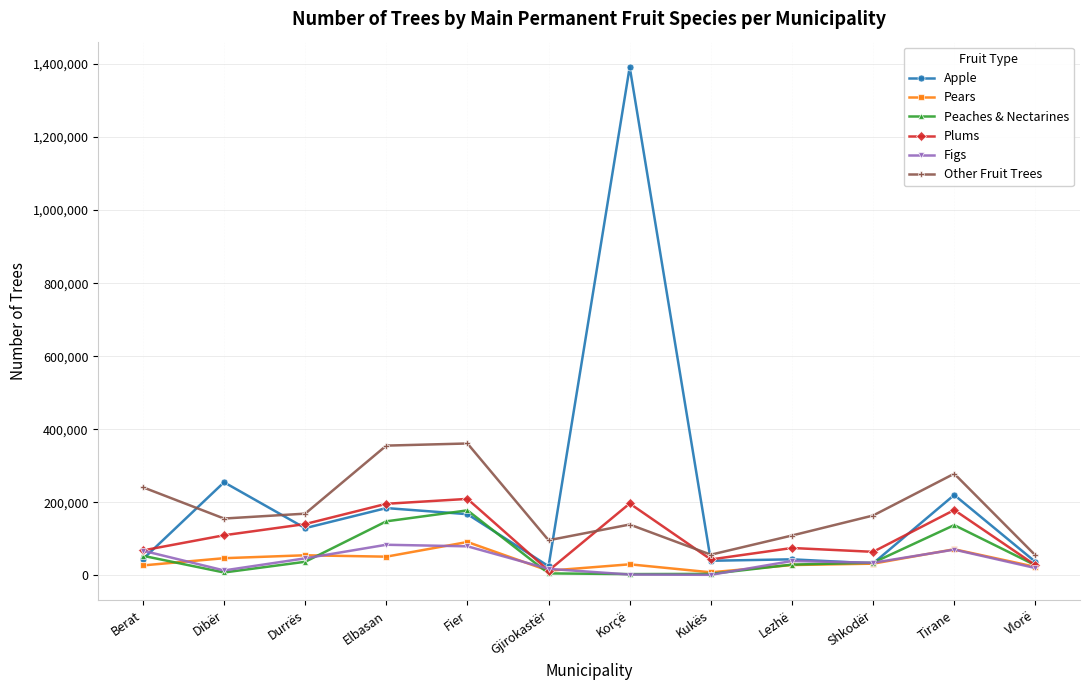

What is the difference between the maximum and minimum values in the Other Fruit Trees series?

306268